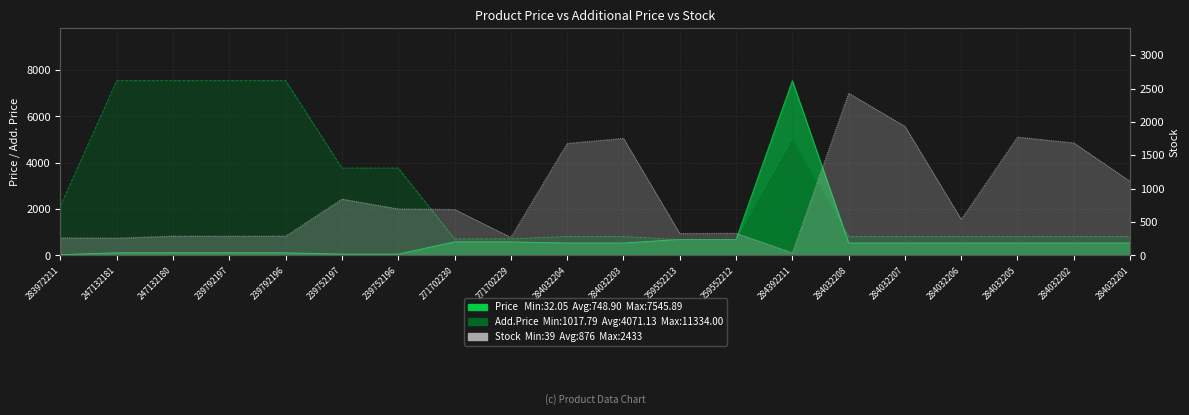

At which label is Stock closest to 1236?

284032201